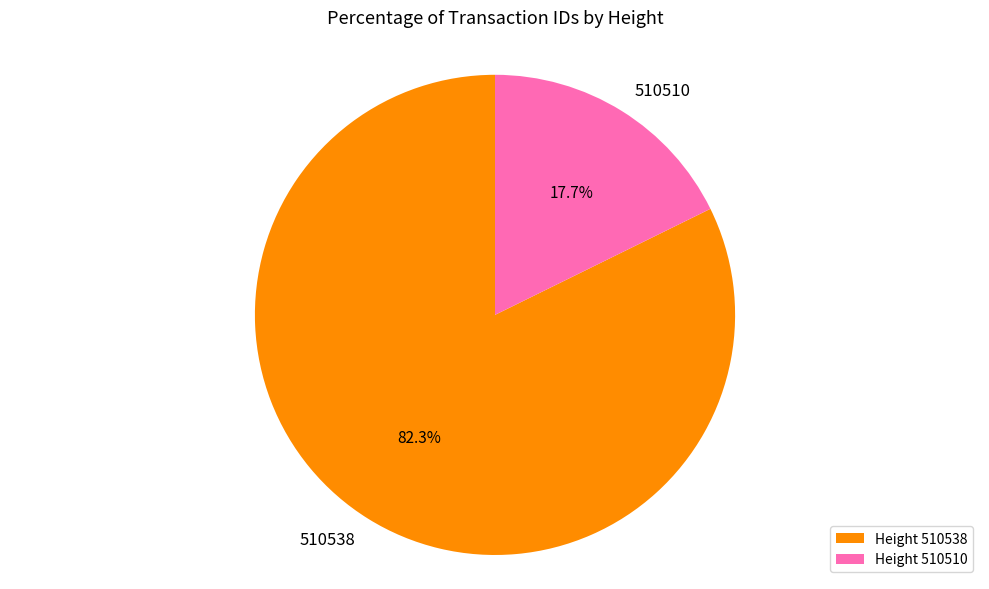

How many slices are in this pie chart?

2